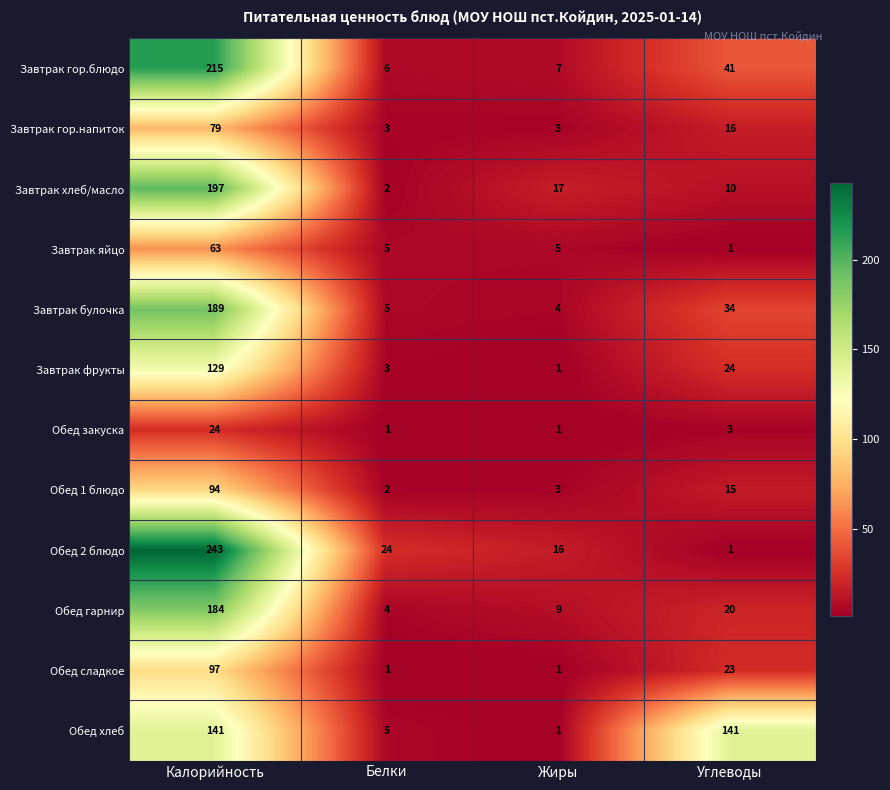

True or false: Обед закуска has a value of 3 at Углеводы.

True